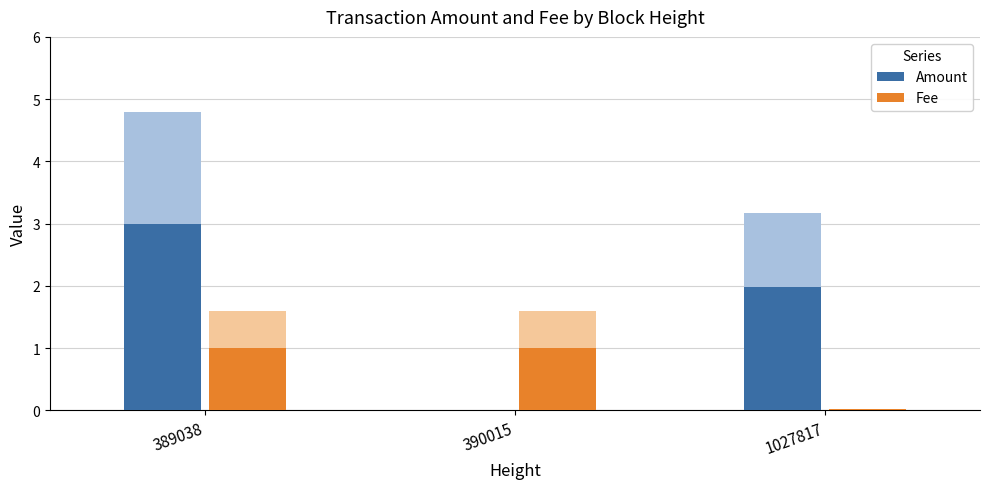

At 1027817, list the series in order from smallest to largest.

Fee, Amount